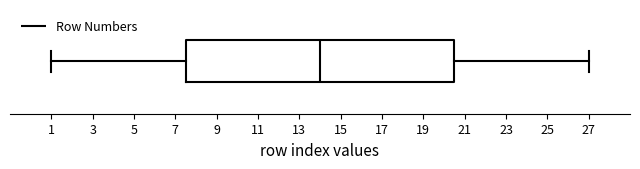

Transcribe this box plot: give where the median line is, the range the box spans, and where the two whiskers end, as read against the x-axis. The values are not printed on the chart, so give them approximately, as read against the axis.

median 14.0, box 7.6 to 20.6, whiskers 1.0 to 27.0